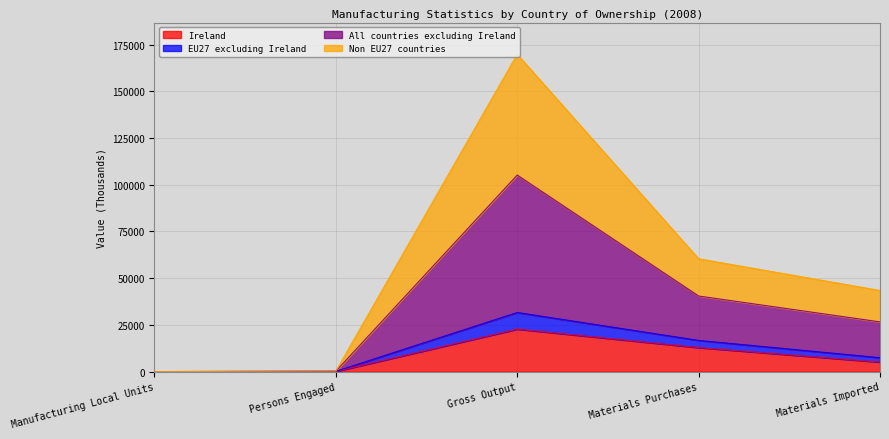

Which category has the highest value in the Ireland series?

Gross Output